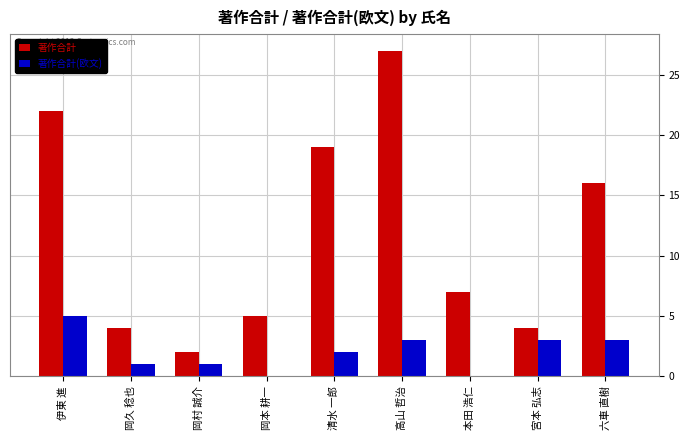

True or false: 著作合計(欧文) has a value of 3 at 岡本 耕一.

False